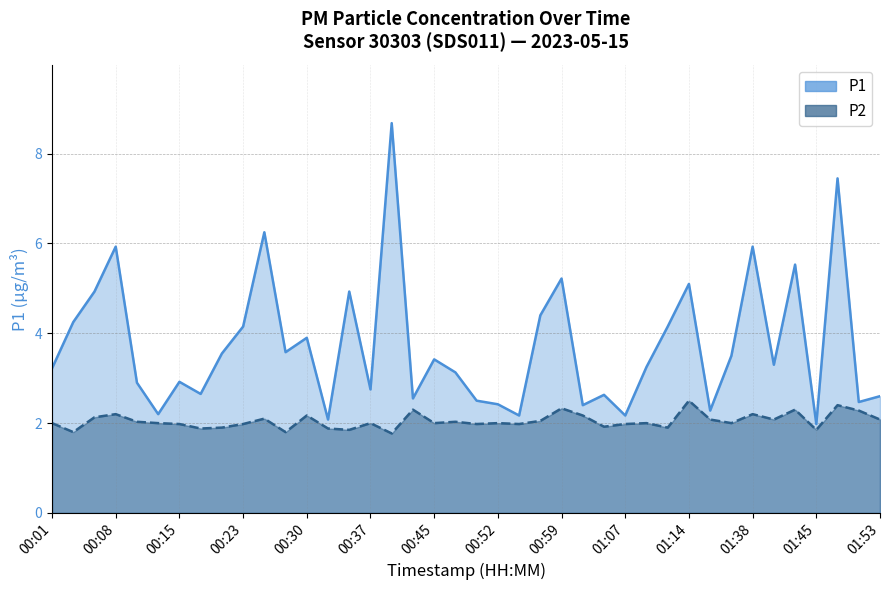

Count the number of categories in the chart.

40